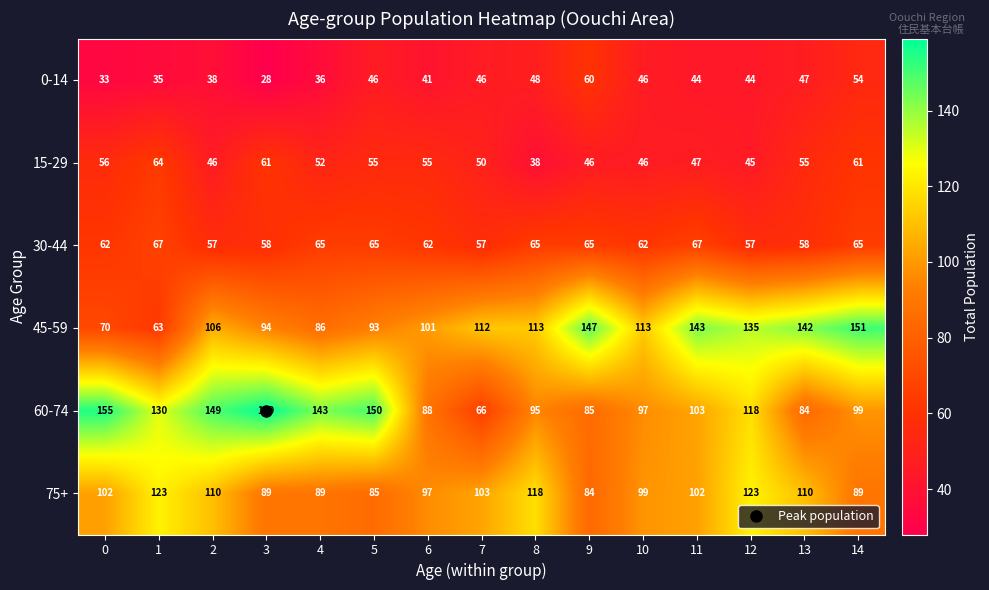

Which category has the lowest value across all series?

3